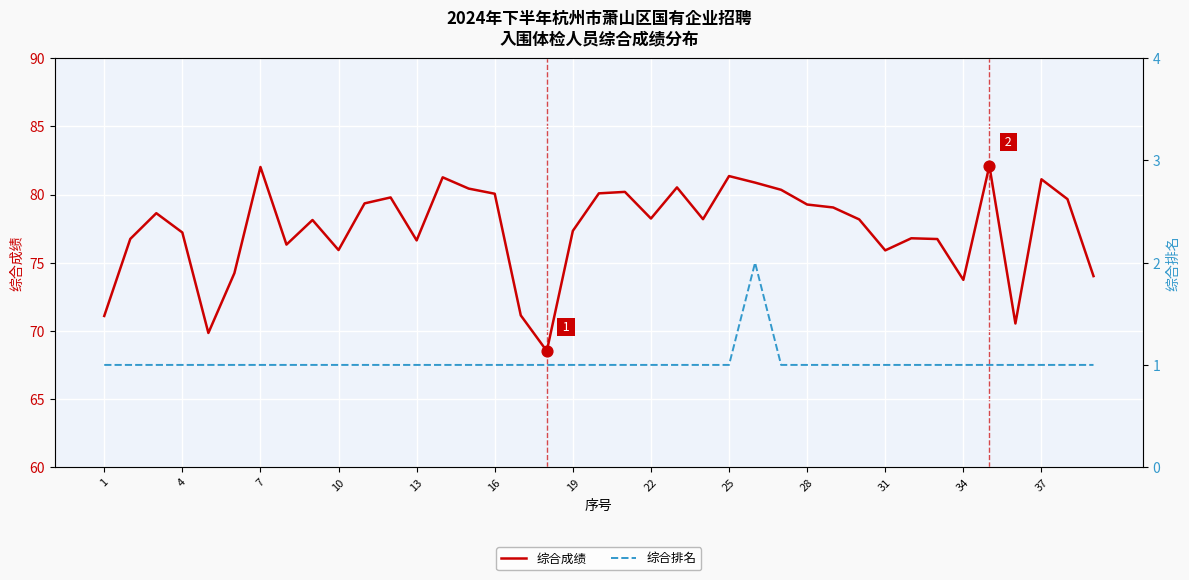

Which series has the widest spread of Y values?

综合成绩